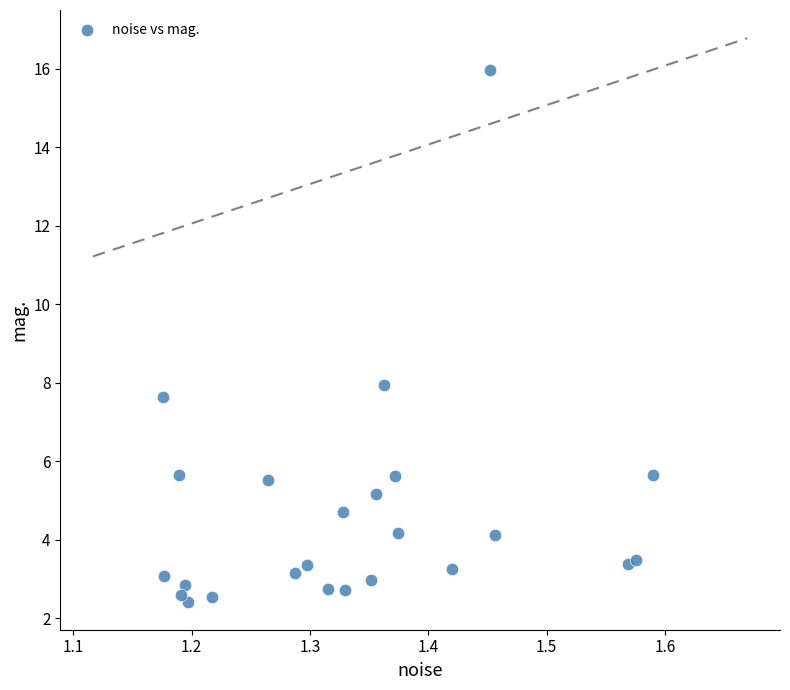

What is the range of Y values (max minus min)?

13.5